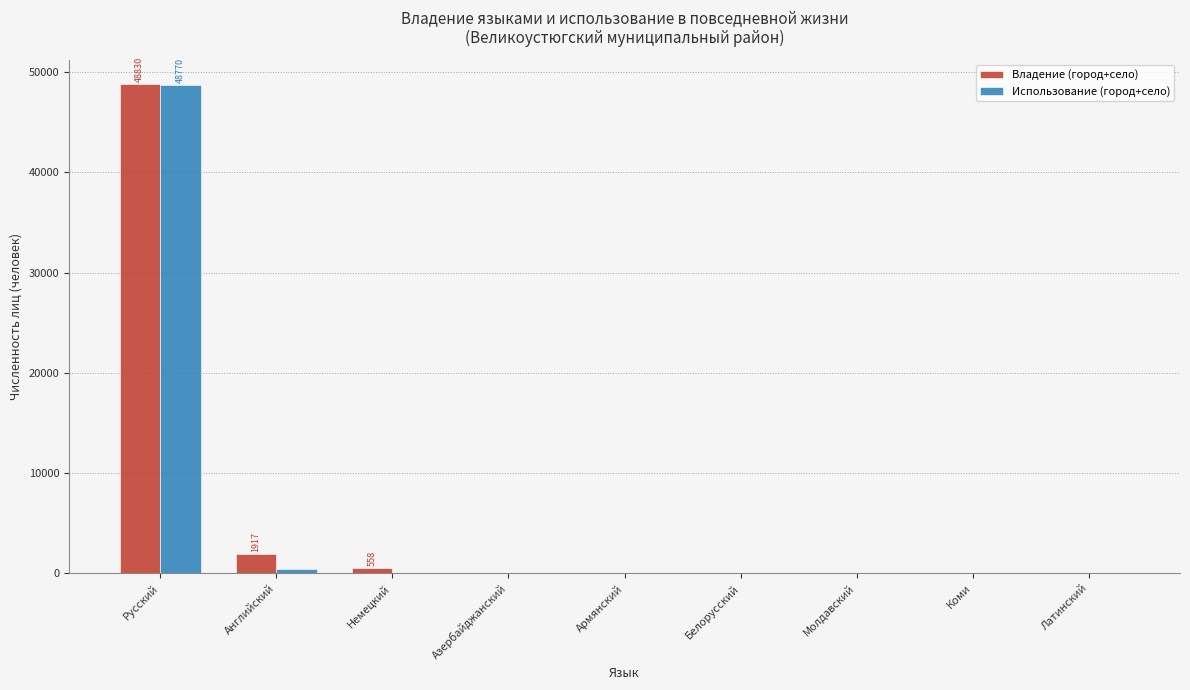

What is the sum of all Использование (город+село) values?

49233